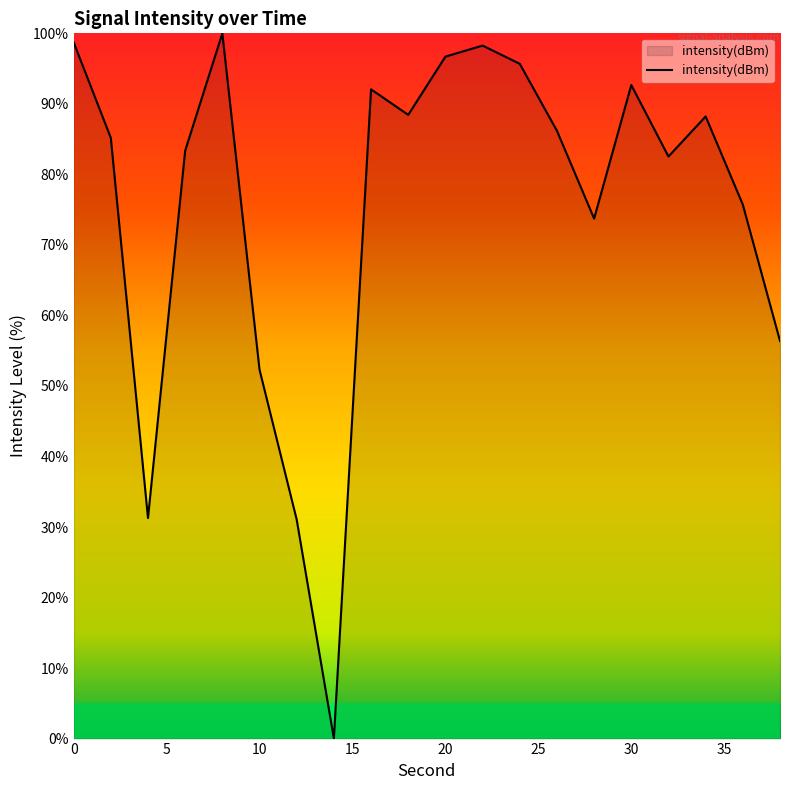

What is the difference between the maximum and minimum values?

100.0